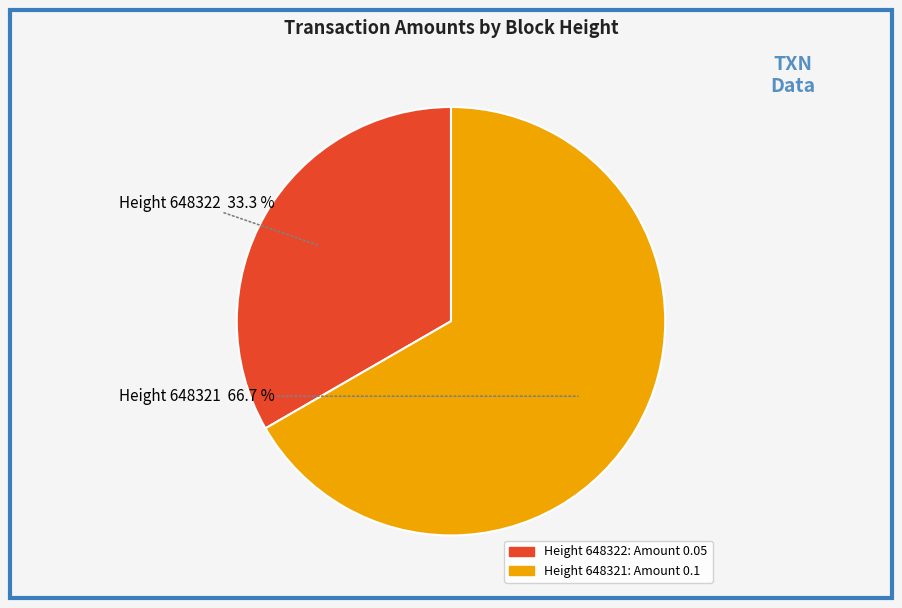

Is there a majority slice in this chart?

Yes